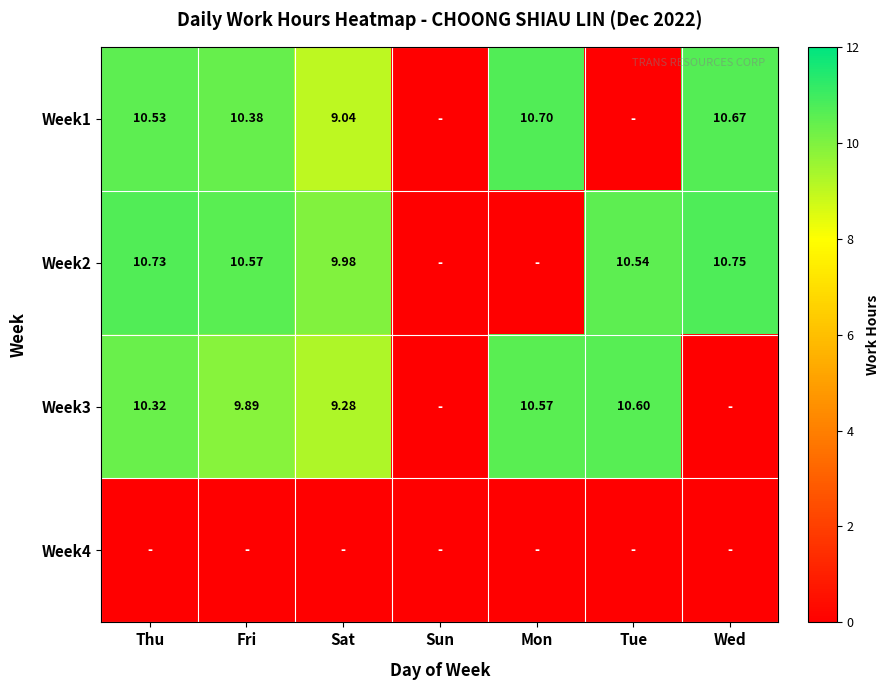

Which has a higher value, Thu or Fri?

Thu